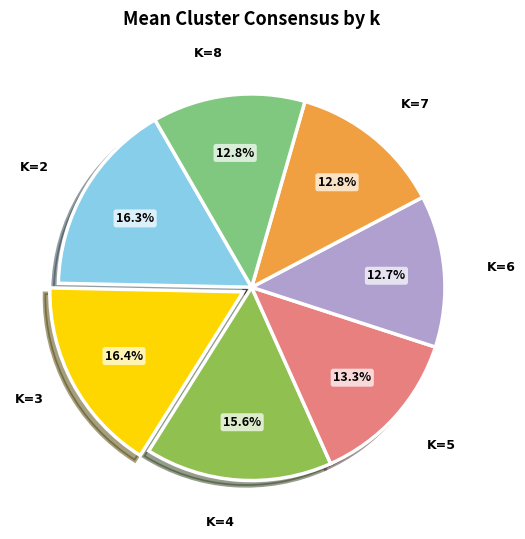

Count the number of slices in the pie.

7